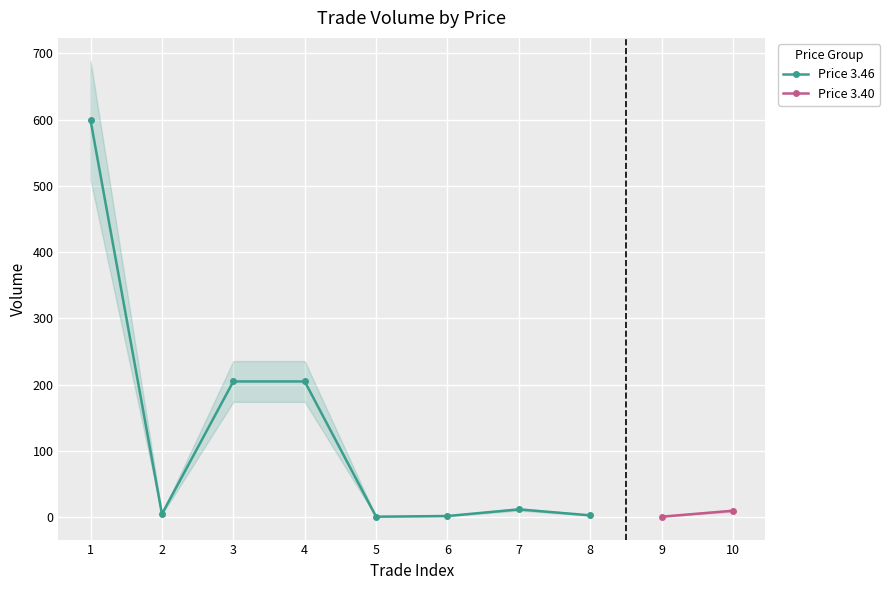

How many data points in Price 3.46 are less than 12?

4